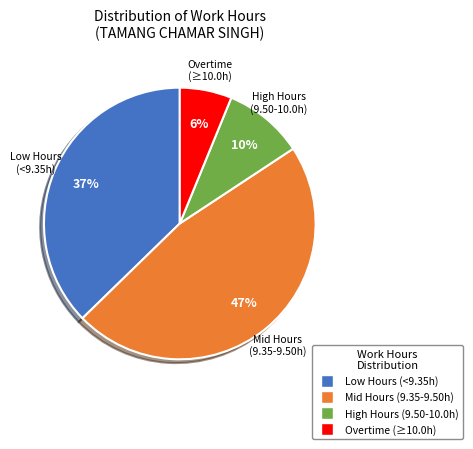

To the nearest percent, what is the difference between the largest and smallest slice percentages?

41%